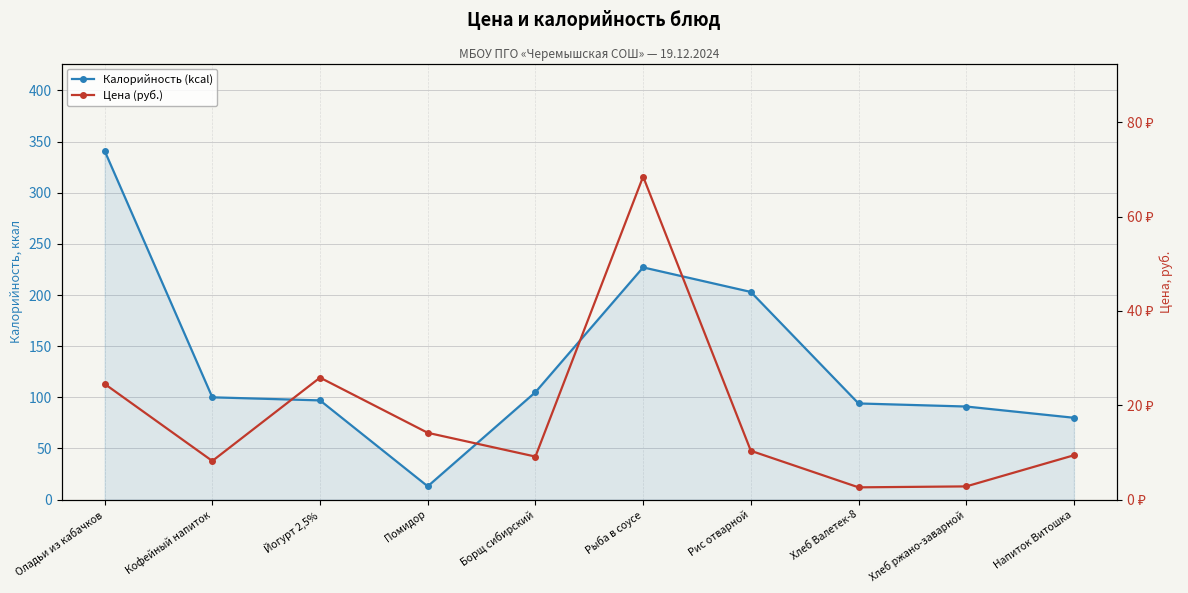

What value does the Цена (руб.) series have at Напиток Витошка?

9.4